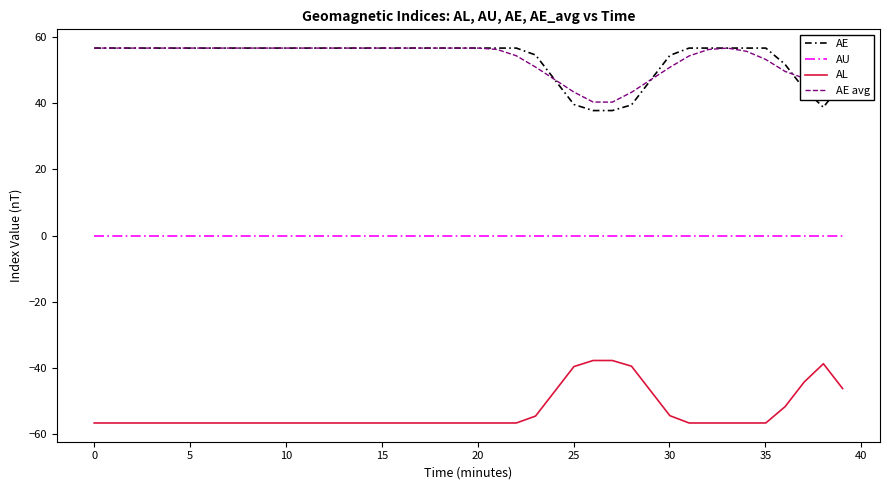

What is the highest value of the AE avg series?

56.6